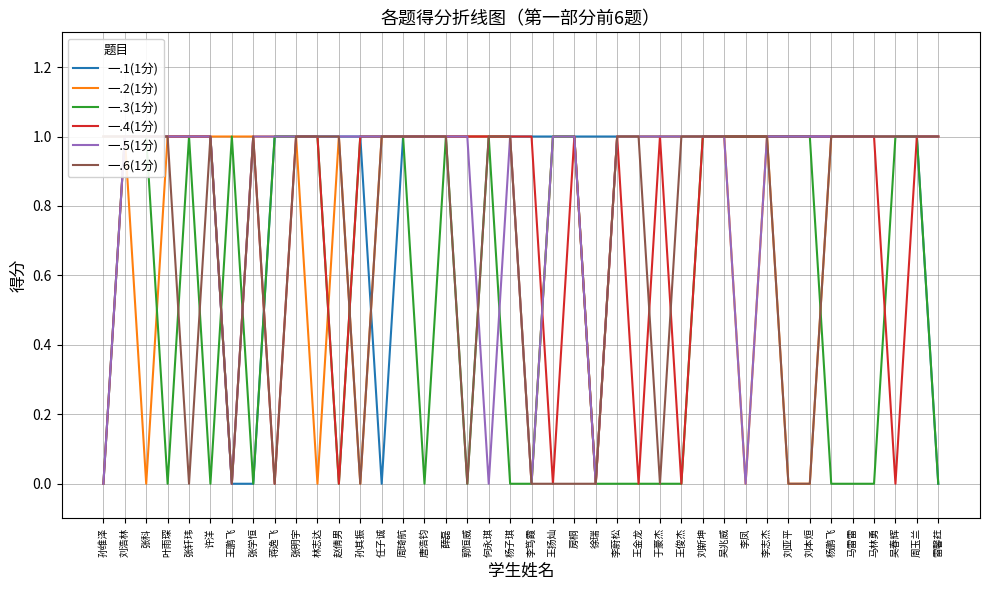

Where is 一.6(1分) nearest to the value 0?

张轩玮